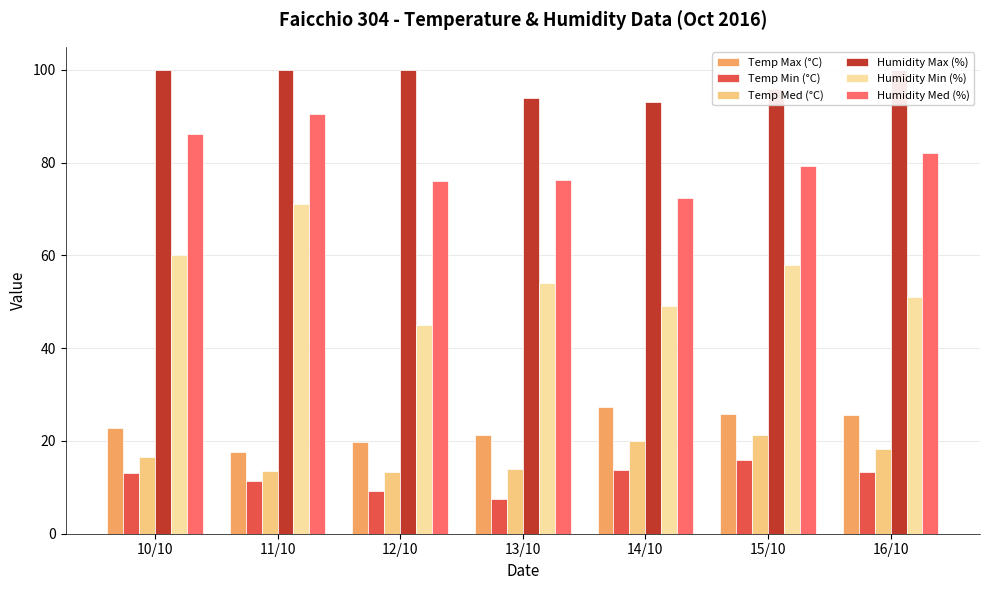

Reading right to left, list all the values displayed in this chart.

Temp Max (°C): 25.7	25.9	27.4	21.3	19.7	17.7	22.7
Temp Min (°C): 13.3	16.0	13.7	7.5	9.3	11.3	13.2
Temp Med (°C): 18.2	21.2	20.0	13.9	13.3	13.5	16.5
Humidity Max (%): 100.0	96.0	93.0	94.0	100.0	100.0	100.0
Humidity Min (%): 51.0	58.0	49.0	54.0	45.0	71.0	60.0
Humidity Med (%): 82.0	79.3	72.5	76.2	76.1	90.6	86.2